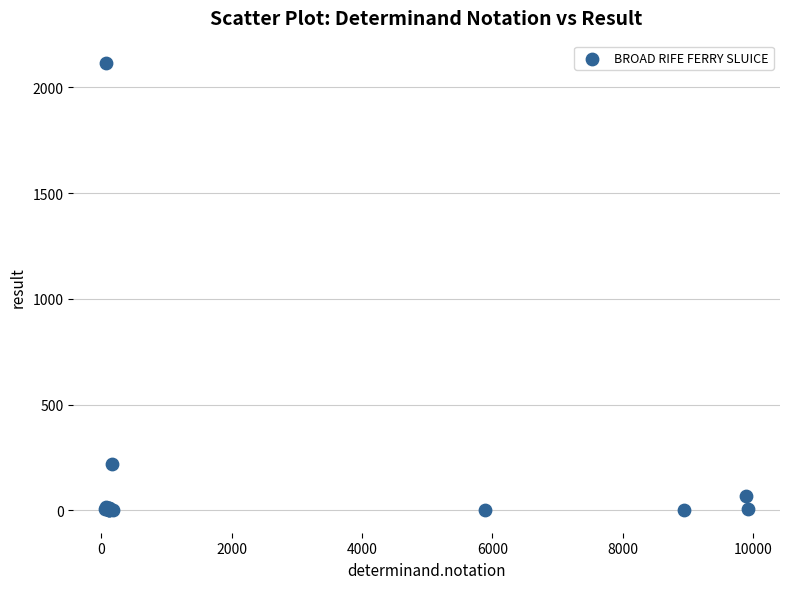

What Y value in the scatter plot is closest to 1057?

219.0